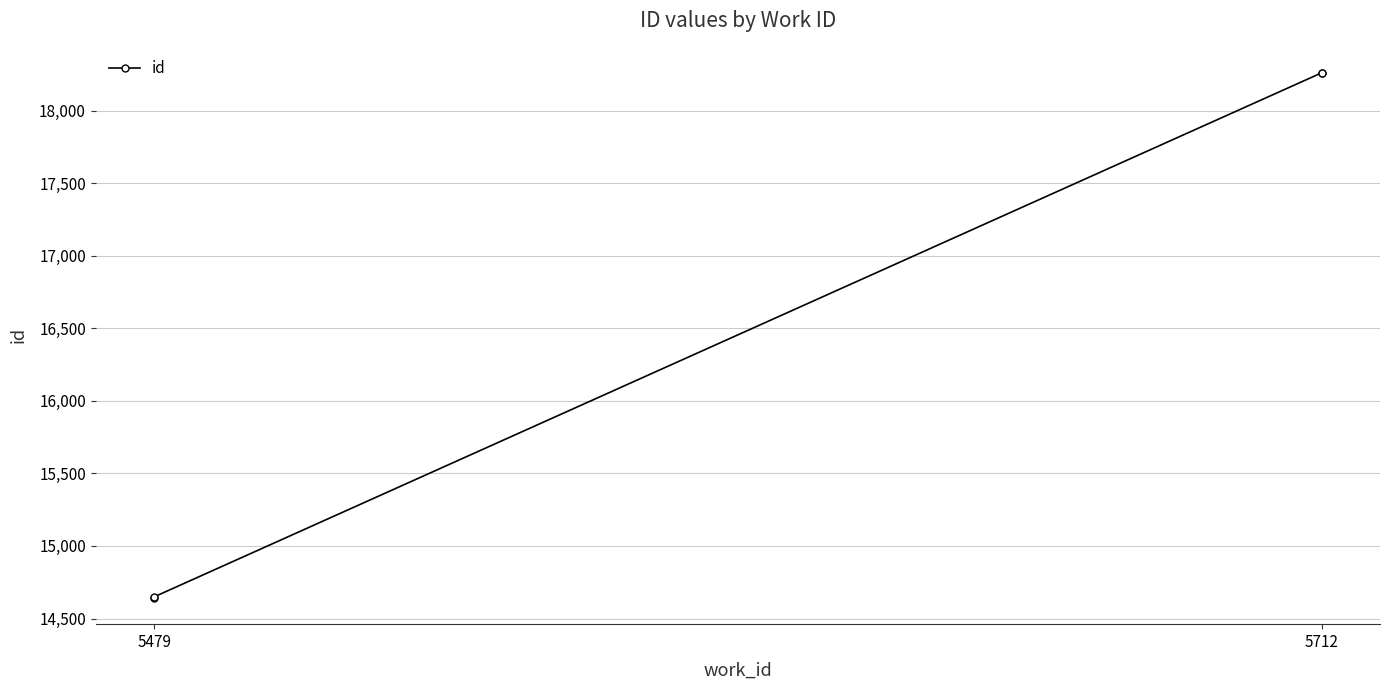

At which category does the chart reach its minimum across all series?

5479